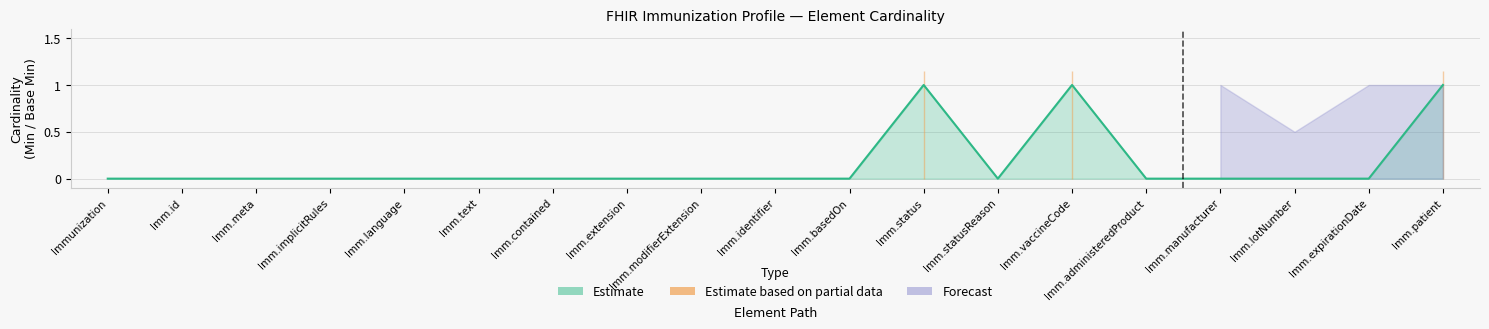

Between Immunization.administeredProduct and Immunization.patient, which series saw the biggest shift?

Min (Estimate)